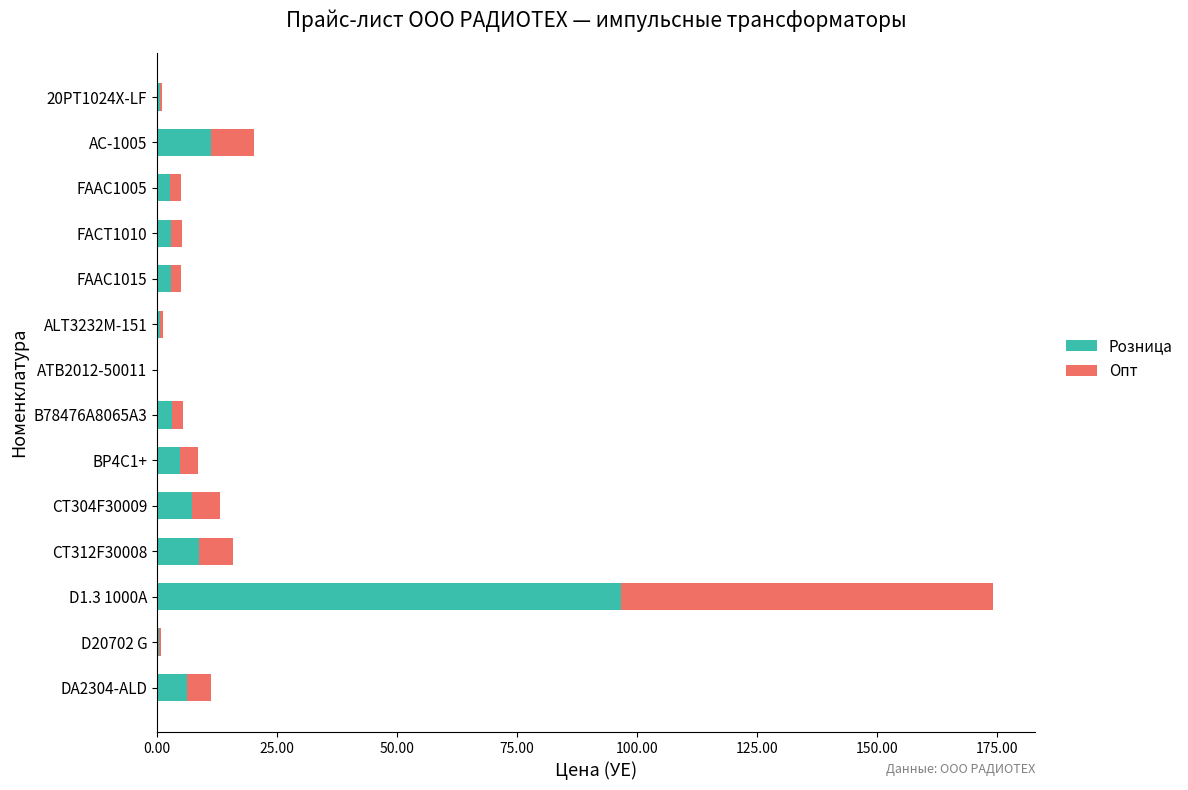

The Розница series shows 15.8 at CT312F30008. True or false?

False